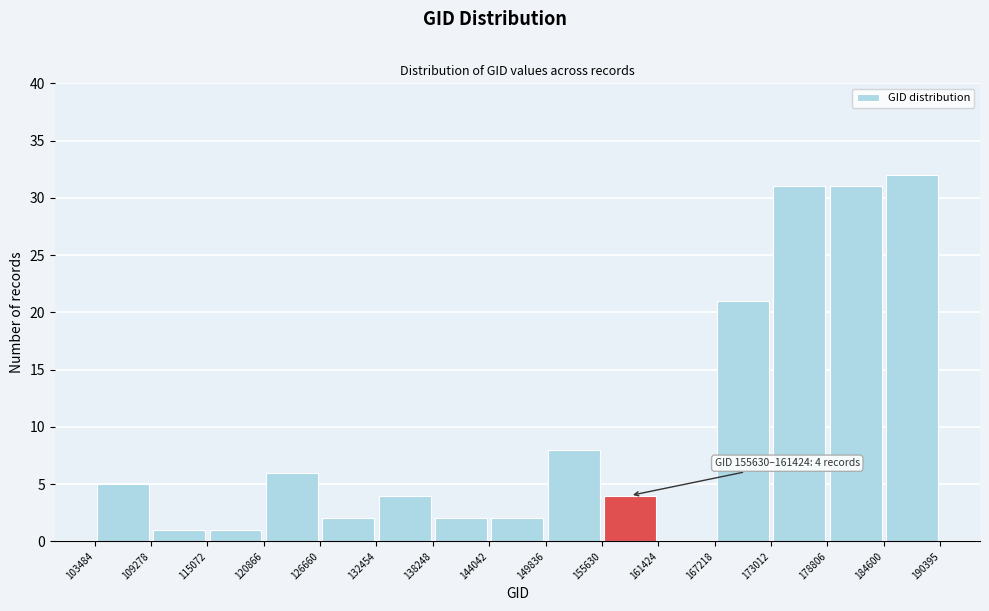

Over which range of the x-axis is the bar tallest?

184600 to 190395